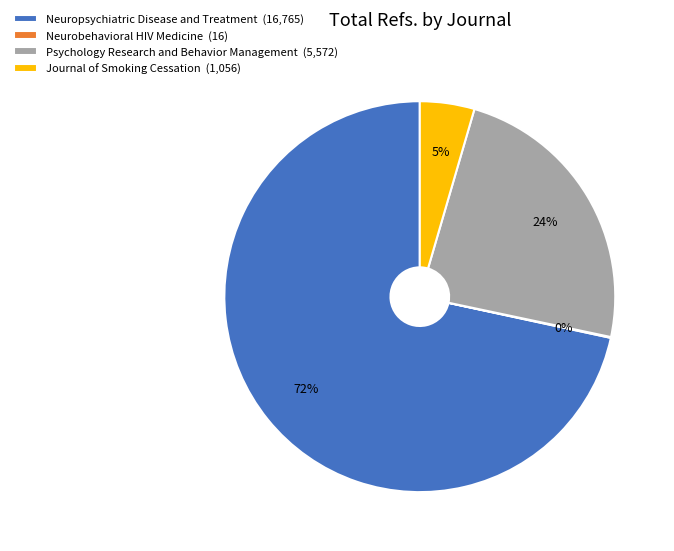

Is there any slice that represents more than half of the pie?

Yes